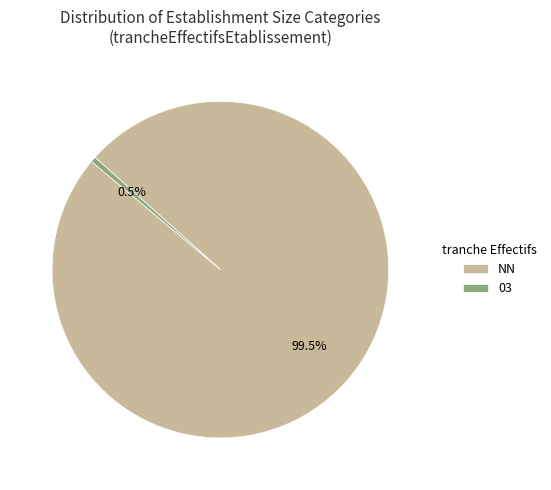

What percentage do NN and 03 together represent?

100.0%